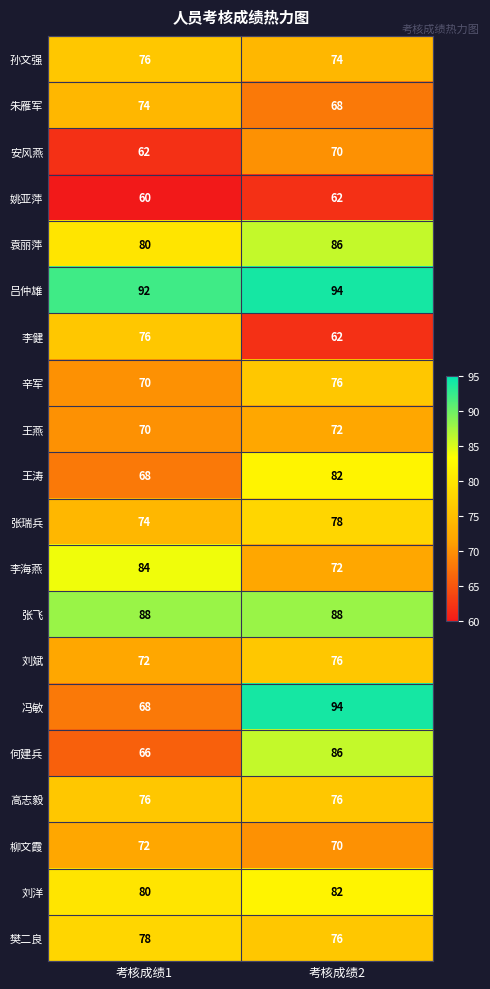

How many data points does each series have?

2